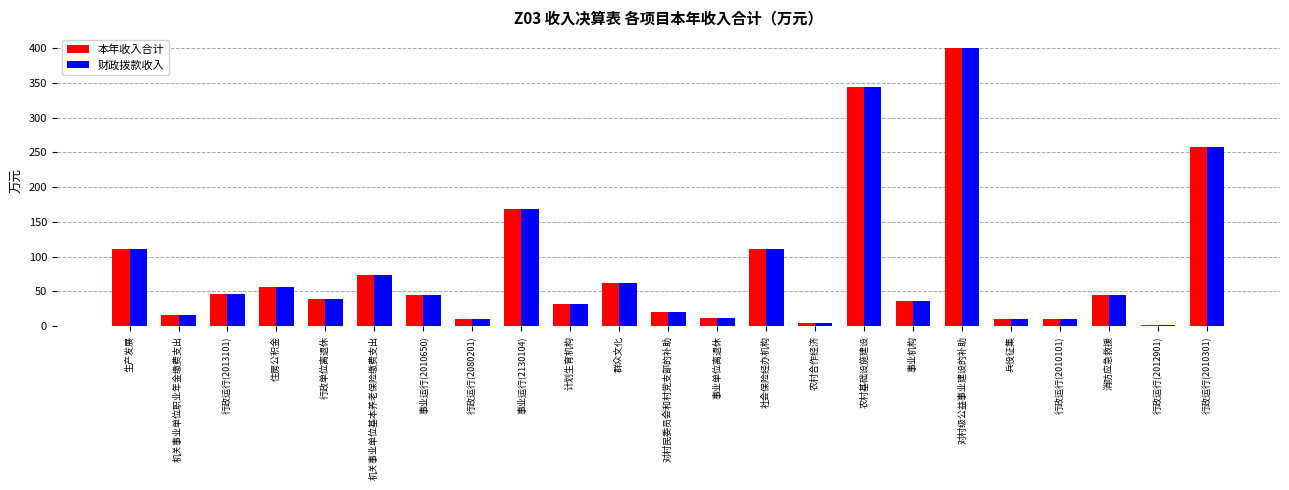

The value of 本年收入合计 at 行政单位离退休 is 60.0. True or false?

False